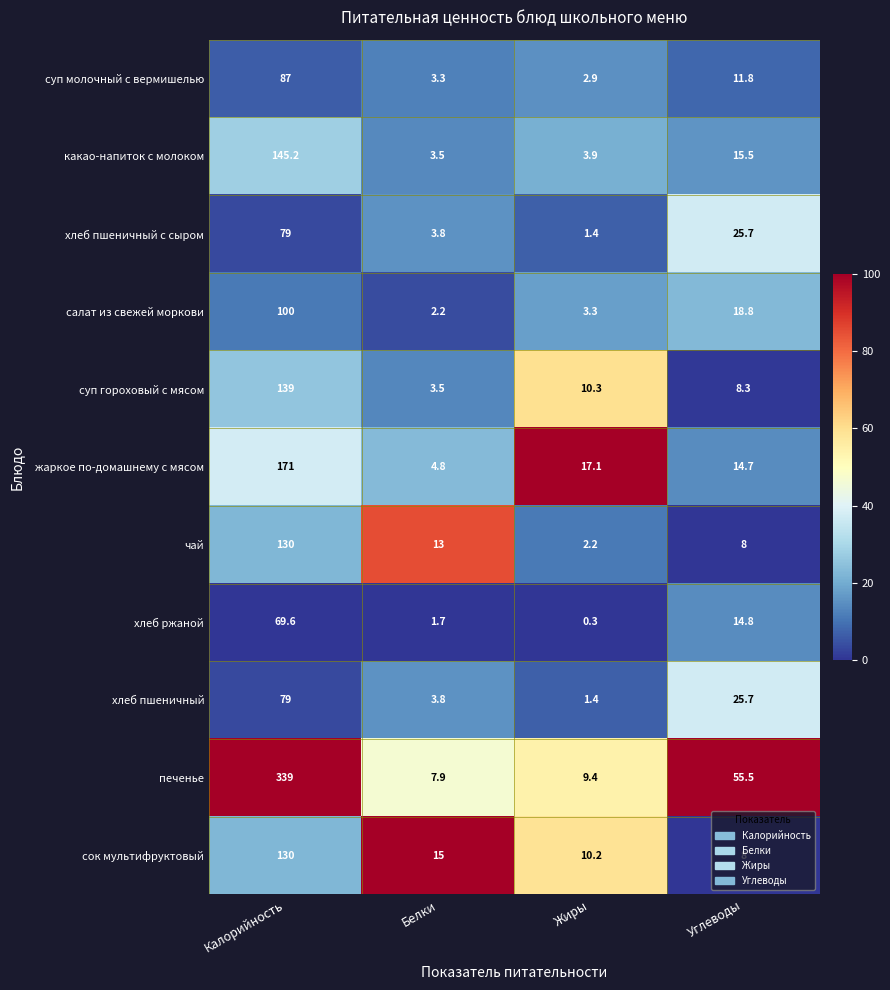

Which series has the widest spread of values?

печенье